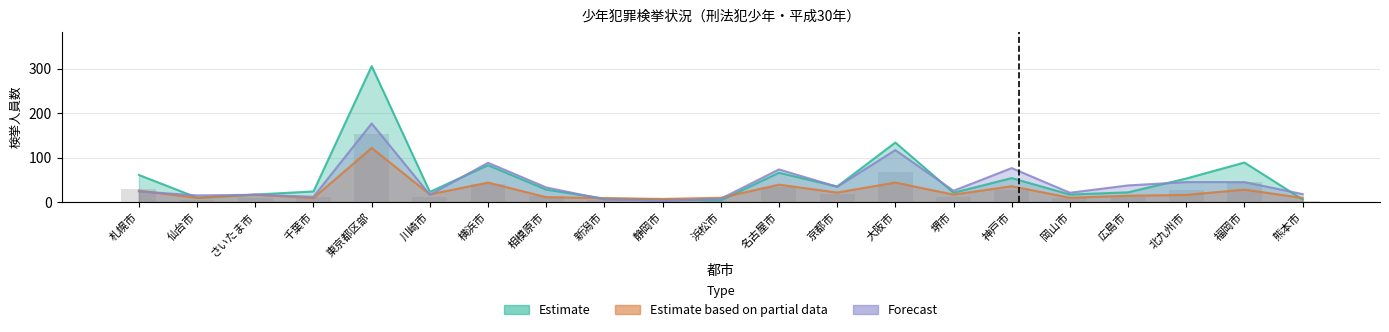

True or false: Estimate has a value of 161.7 at 東京都区部.

False